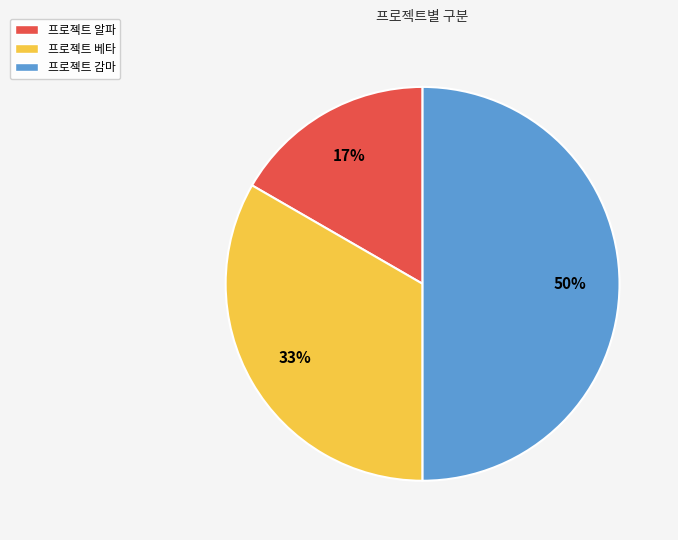

Does 프로젝트 알파 represent more than half of the total?

No